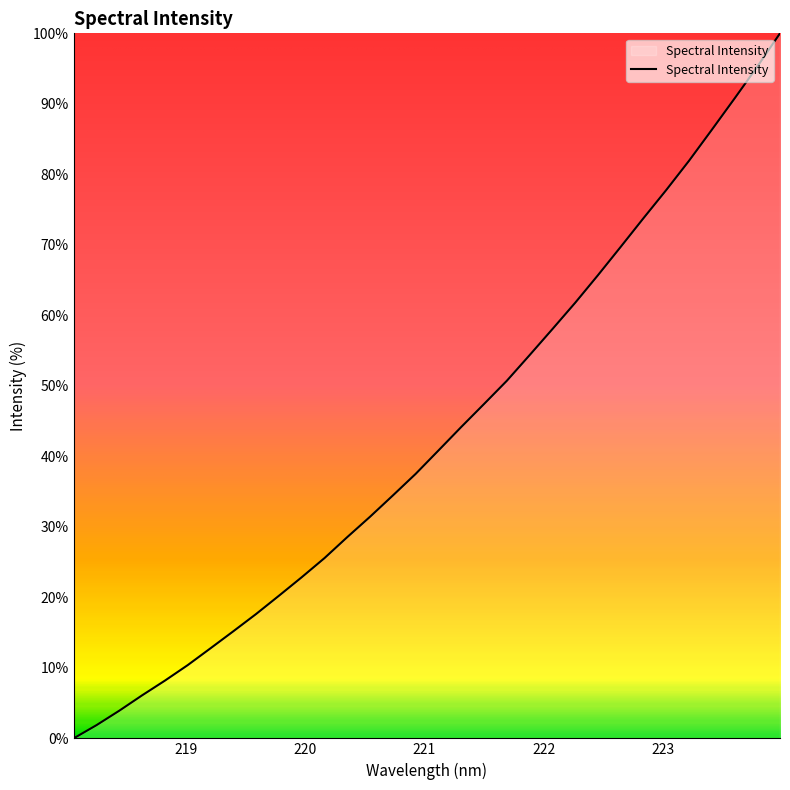

How many distinct data groups are displayed?

1